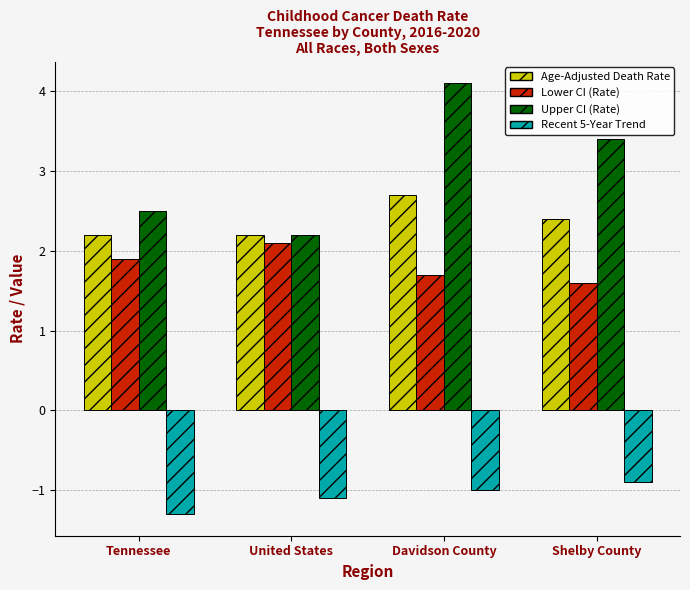

What is the value of the Recent 5-Year Trend bar at the 4th from the left?

-0.9